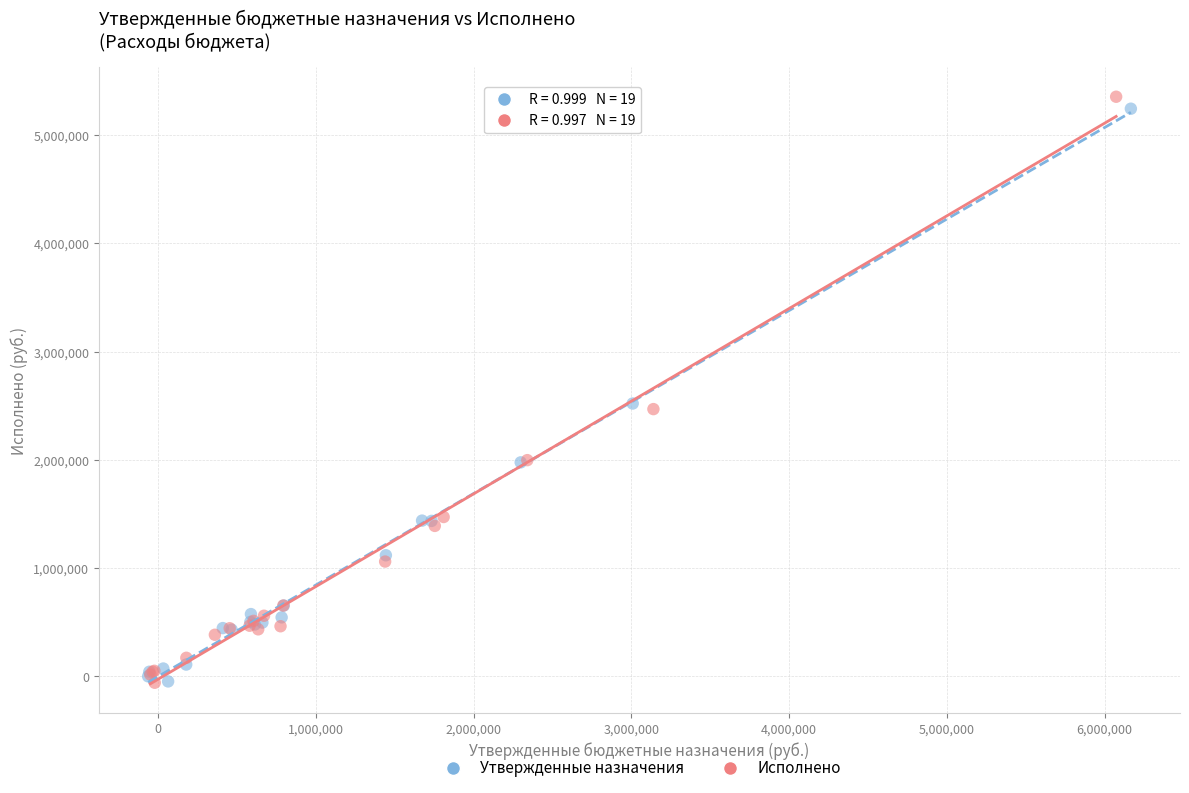

Which series has the largest Y range (max minus min)?

Исполнено